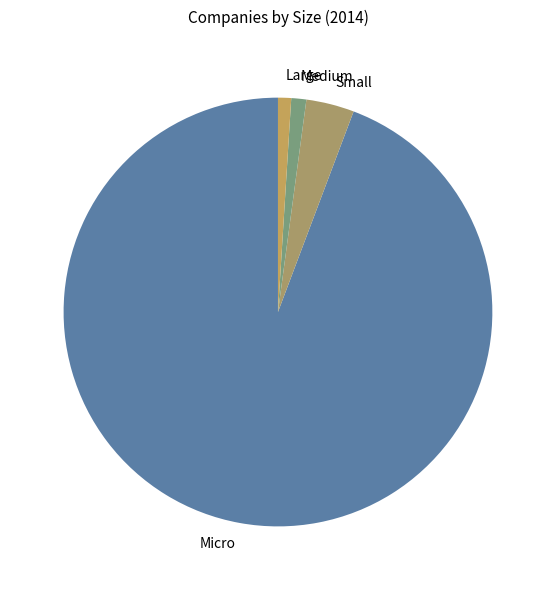

Which slice is the largest?

Micro